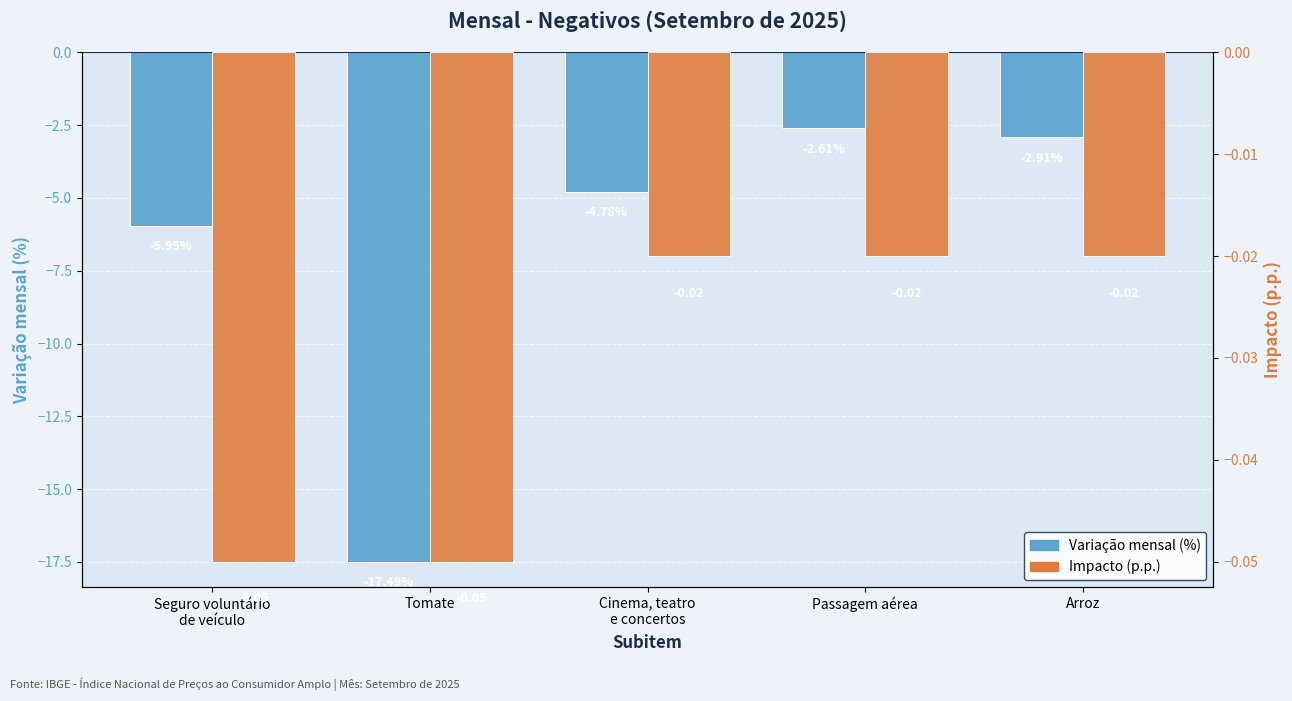

How many categories are shown in the chart?

5